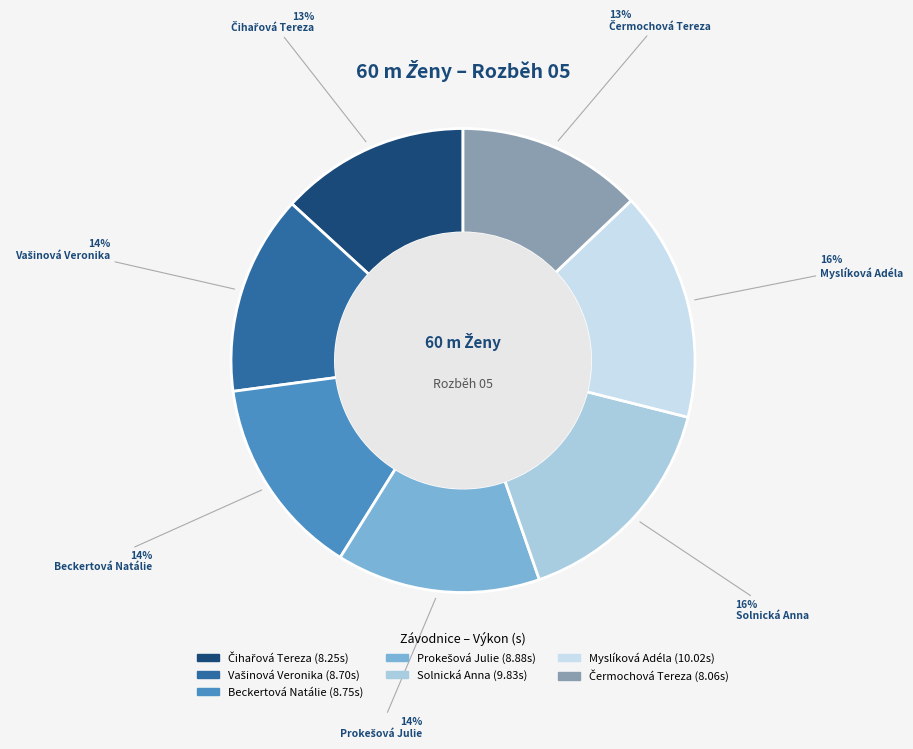

The Solnická Anna slice represents 16% of the pie. True or false?

True